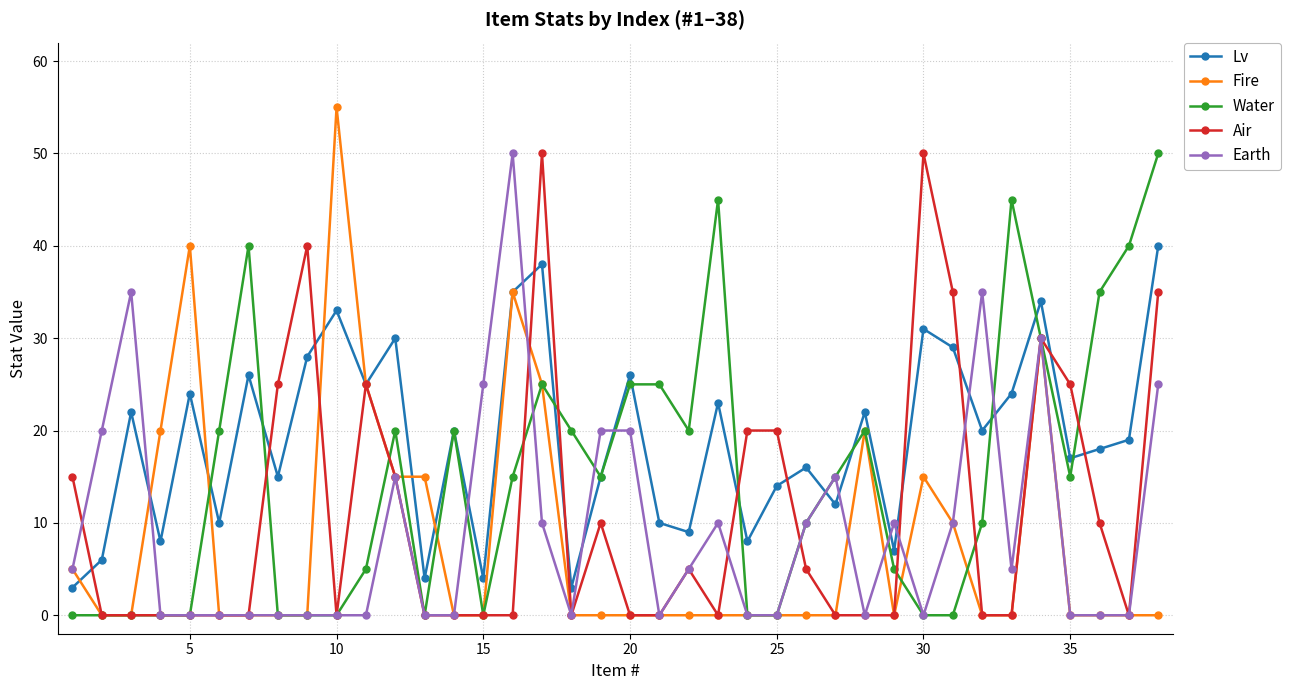

Which series has the largest total across all categories?

Lv